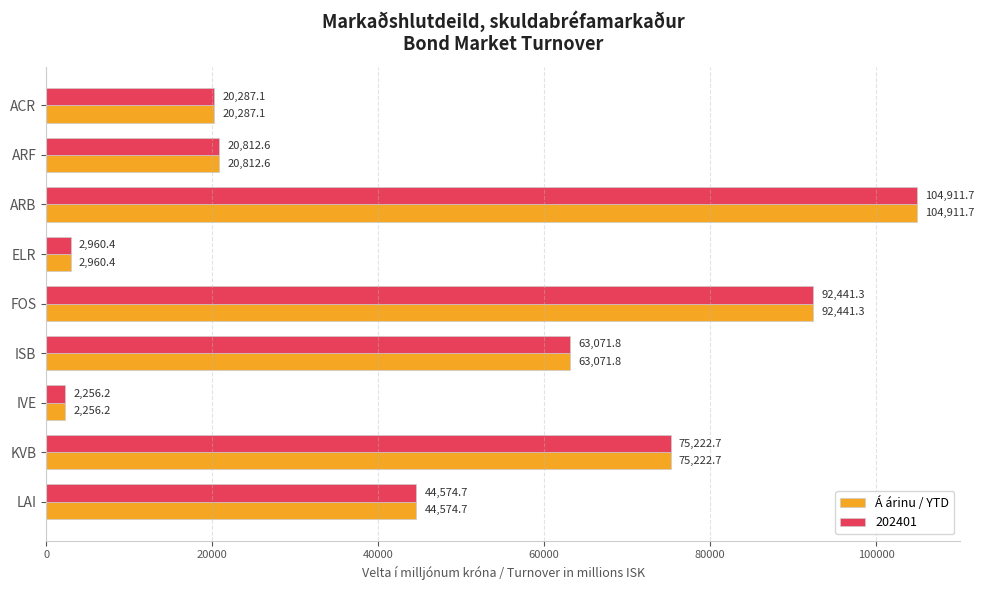

How many series are shown in this chart?

2